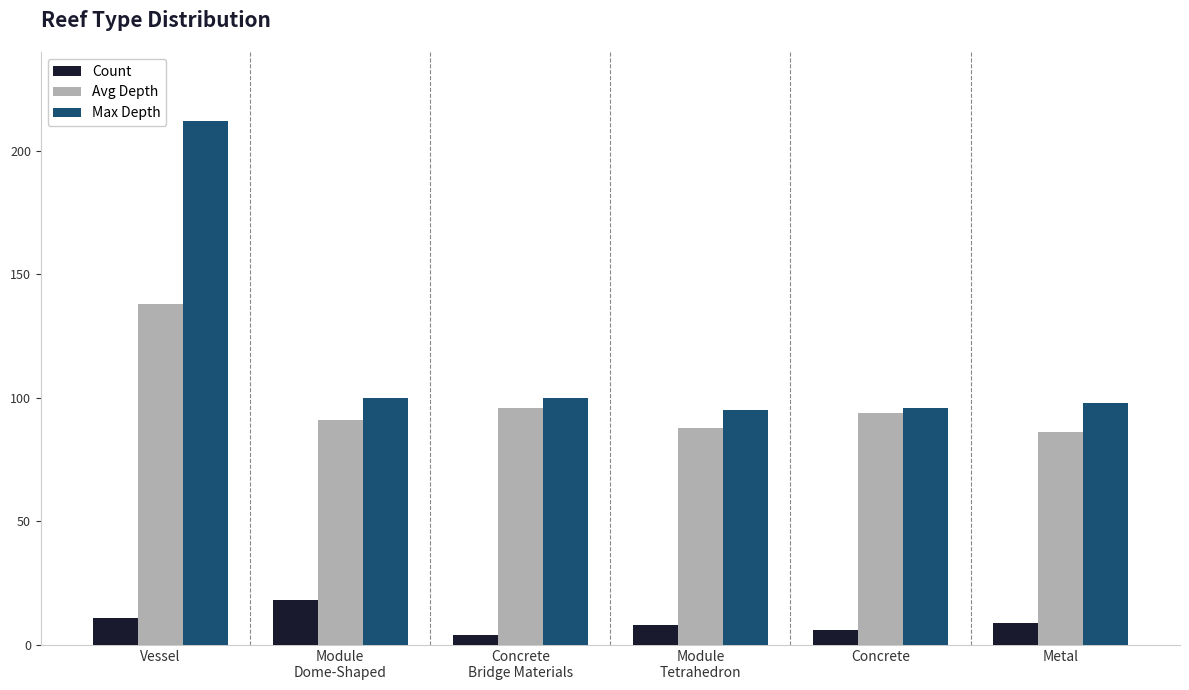

What position from the right is Concrete
Bridge Materials?

4